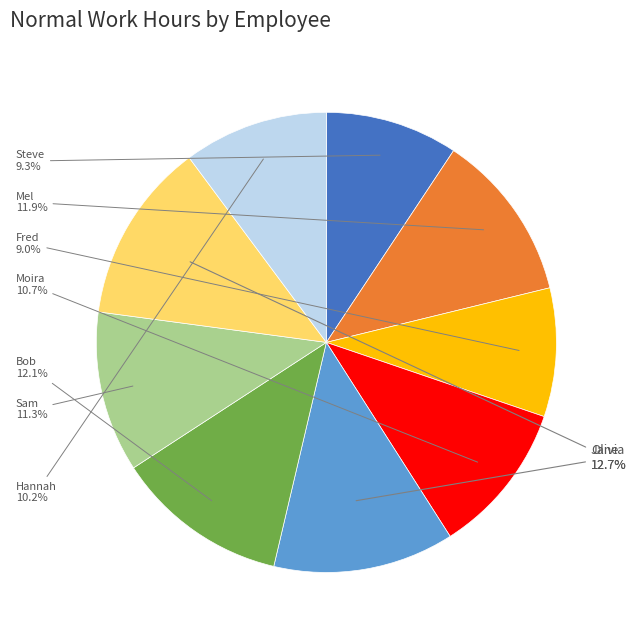

What percentage is NOT represented by Mel?

88.1%